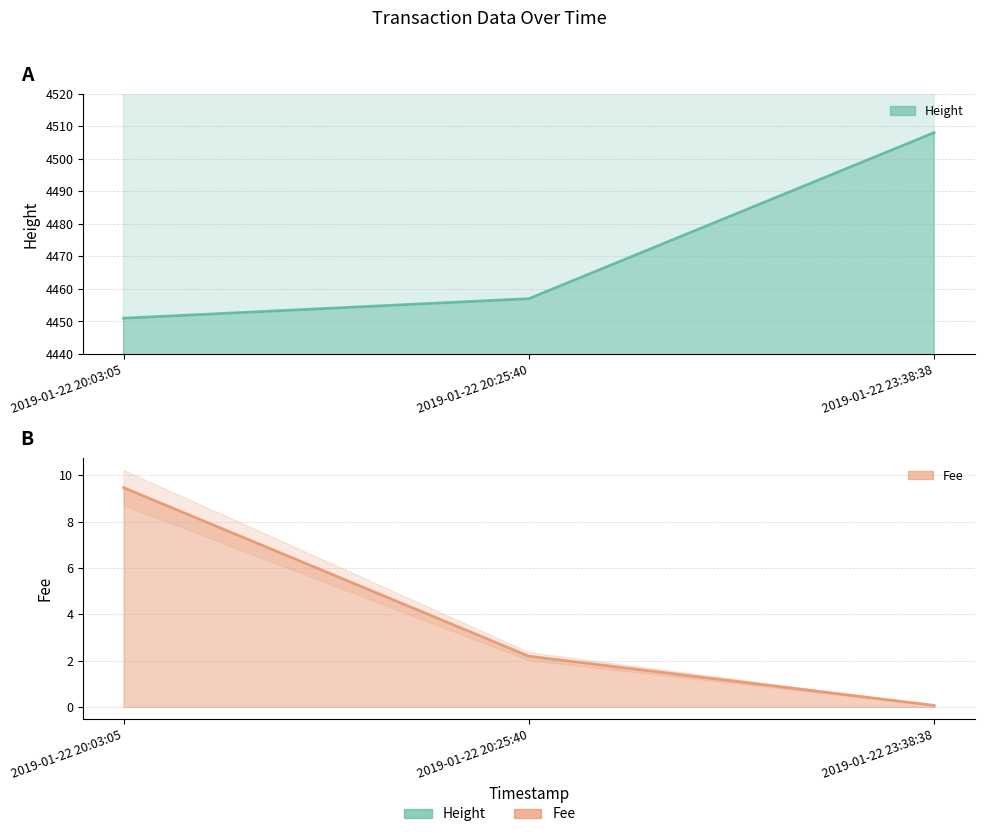

What value does the Fee series have at 2019-01-22 20:25:40?

2.2